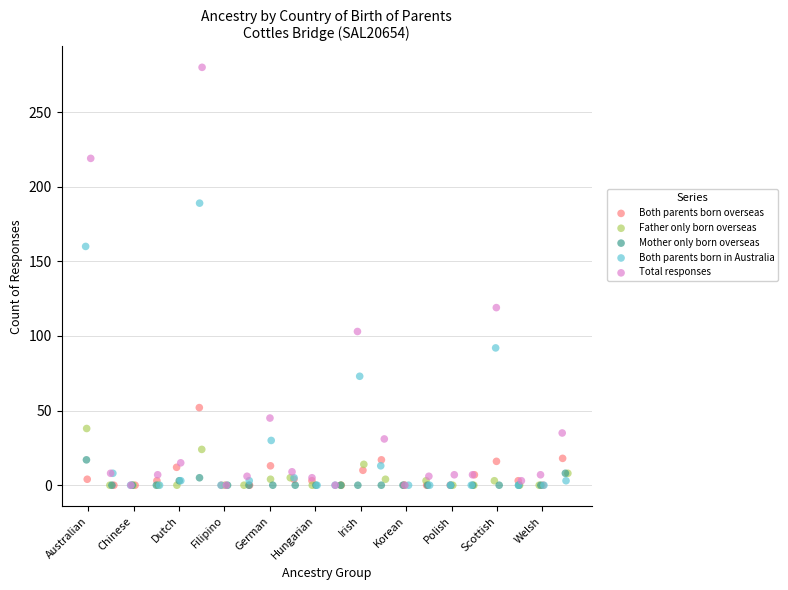

Which series reaches the maximum Y coordinate?

Total responses